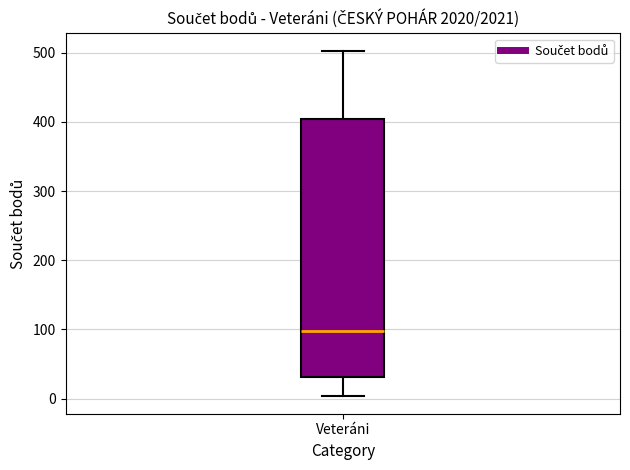

Read this box plot against the y-axis: the position of the median line, the range covered by the box, and the ends of both whiskers. The values are not printed on the chart, so give them approximately, as read against the axis.

median 100, box 30 to 400, whiskers 0 to 500